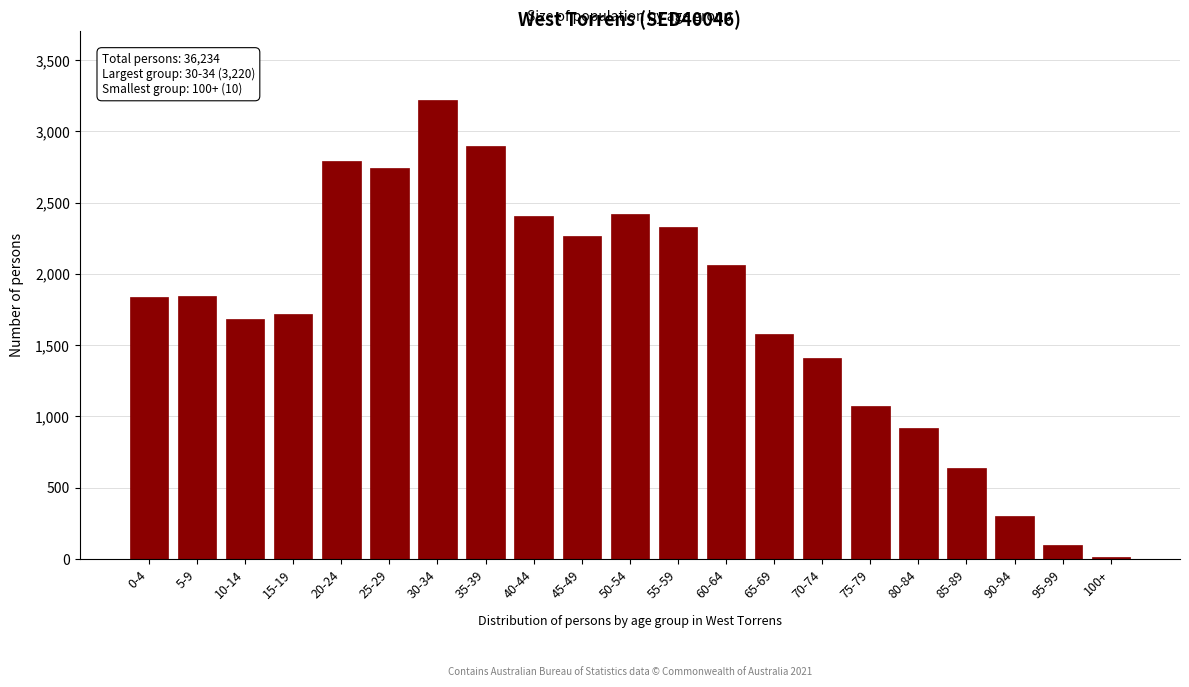

What is the greatest value displayed?

3220